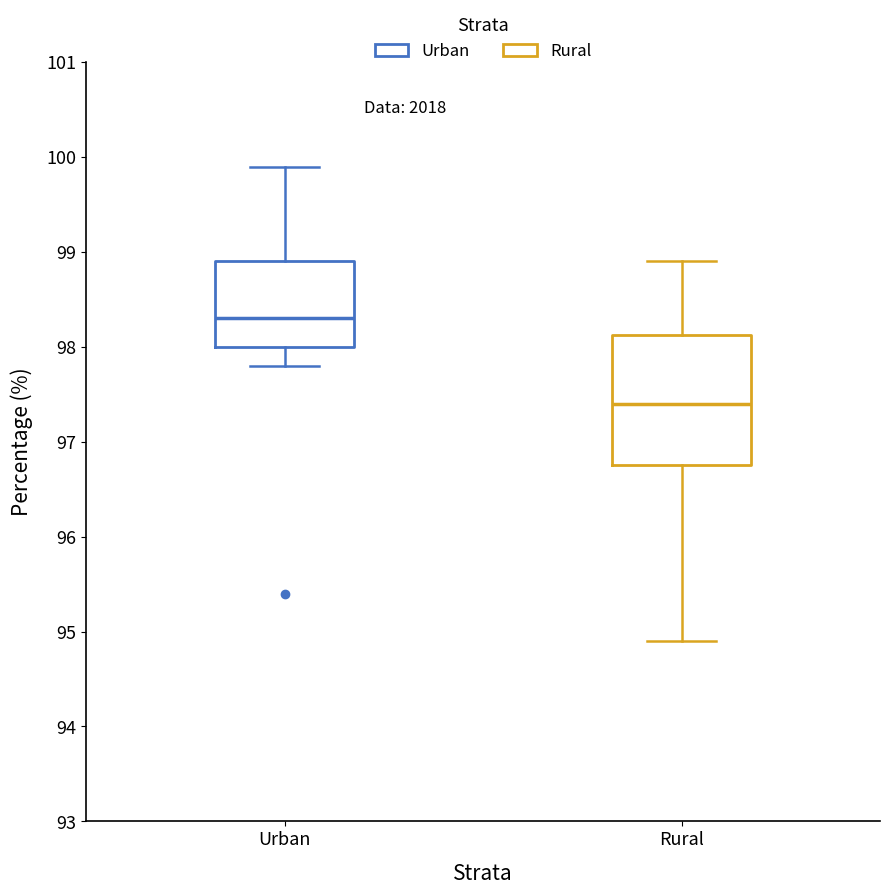

Reading left to right, read every box against the y-axis: the position of its median line, the range the box covers, and the ends of its whiskers. The values are not printed on the chart, so give them approximately, as read against the axis.

Urban: median 98.3, box 98.0 to 98.9, whiskers 97.8 to 99.9
Rural: median 97.4, box 96.8 to 98.1, whiskers 94.9 to 98.9